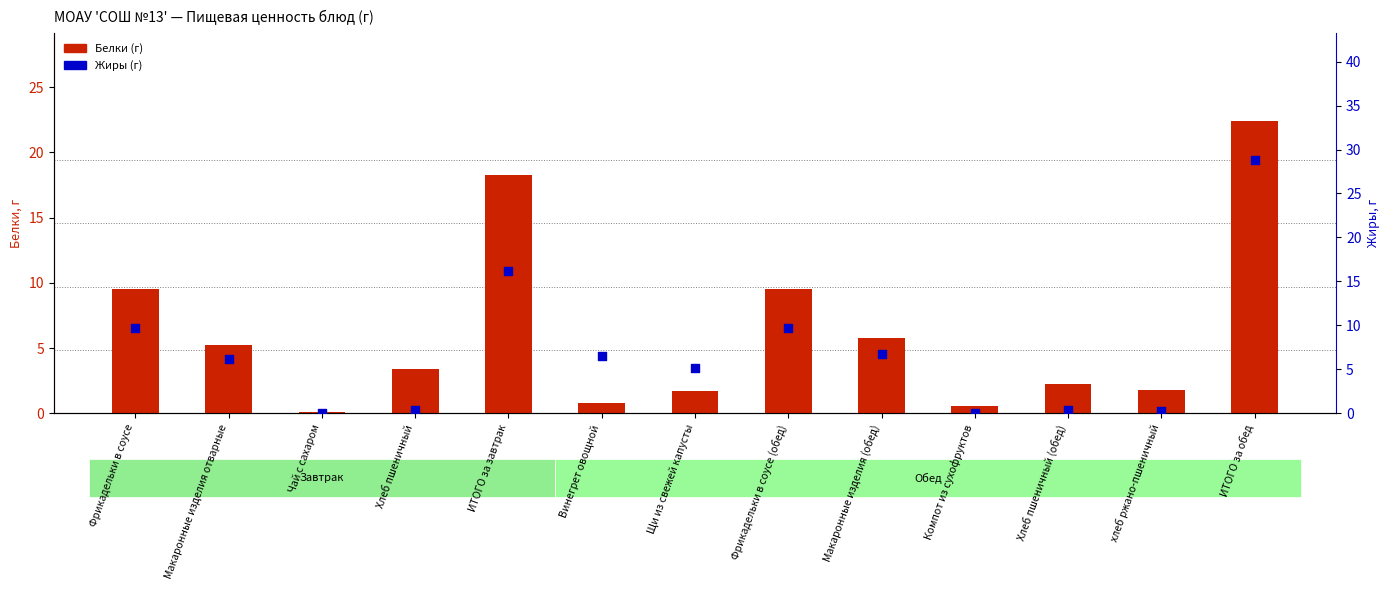

Is the value of Жиры (г) at ИТОГО за завтрак greater than the value of Белки (г) at Чай с сахаром?

Yes